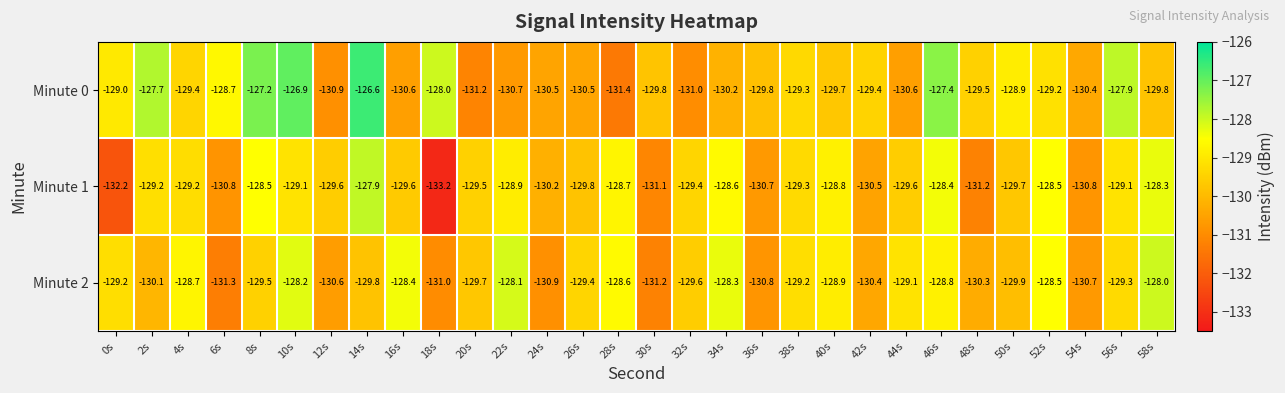

Which series has the largest range (max minus min)?

Minute 1